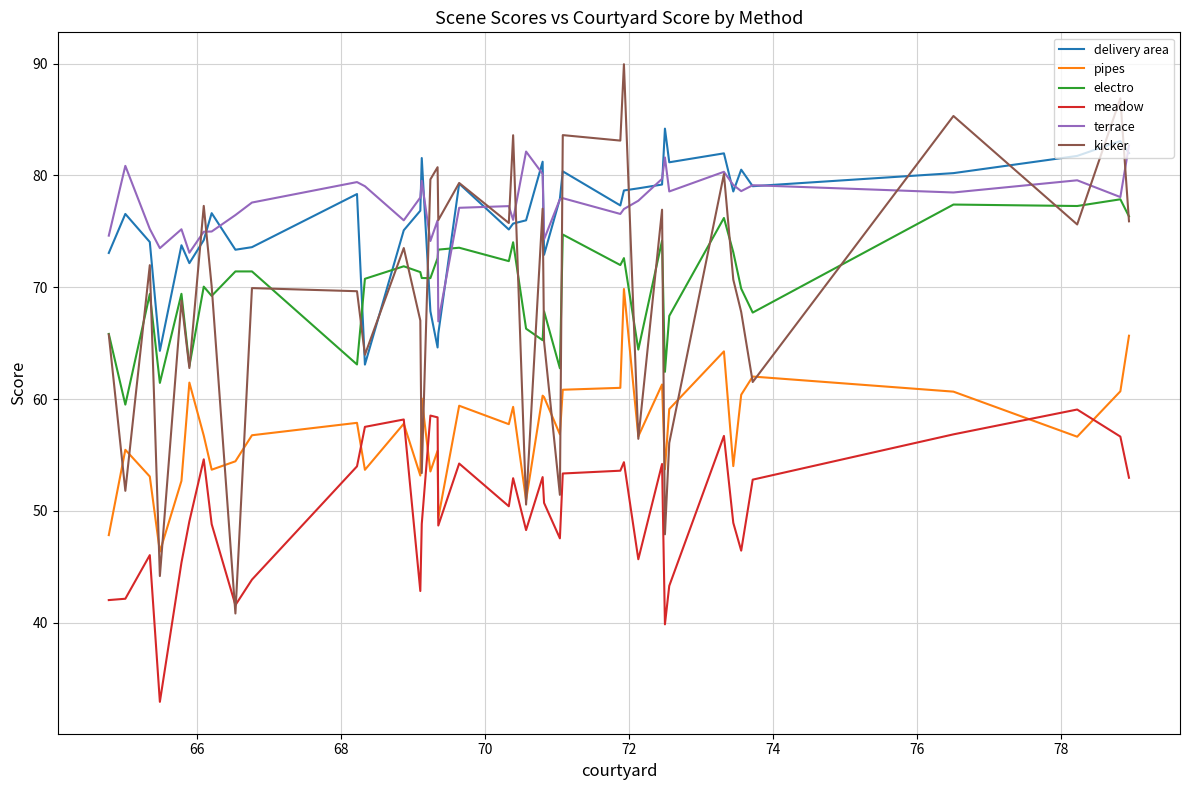

Does the chart display data point markers on the line(s)?

No